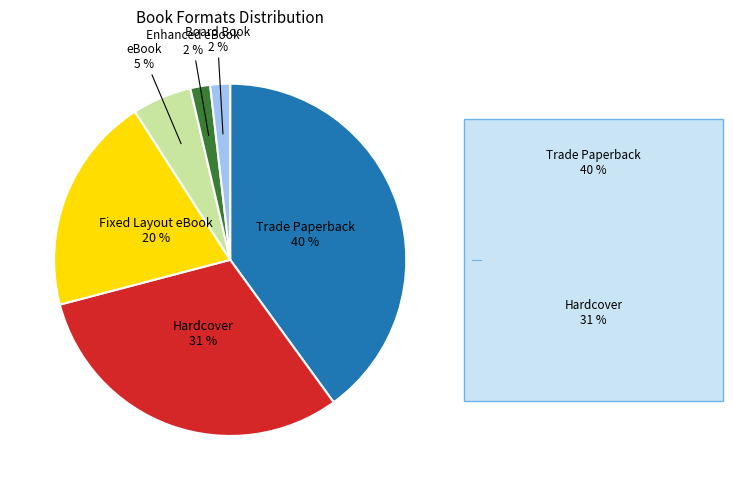

To the nearest percent, what is the average slice percentage?

17%